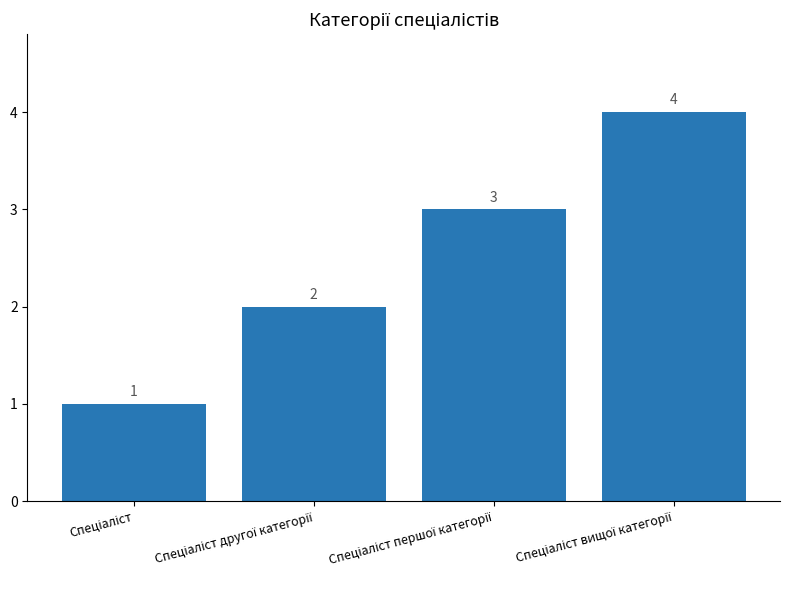

What is the maximum value shown in the chart?

4